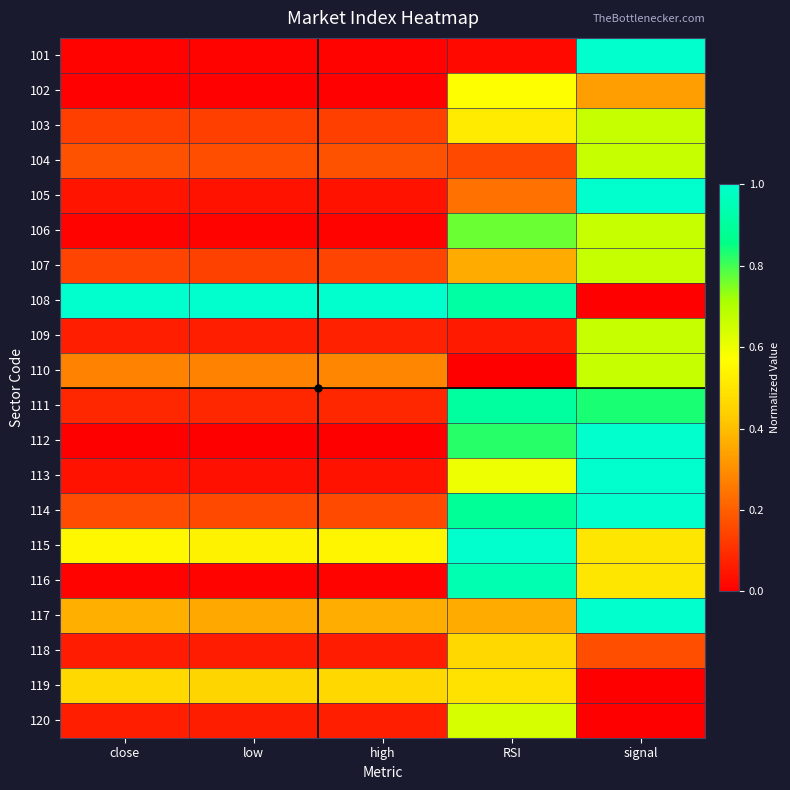

What is the total value across all series at RSI?

10.7